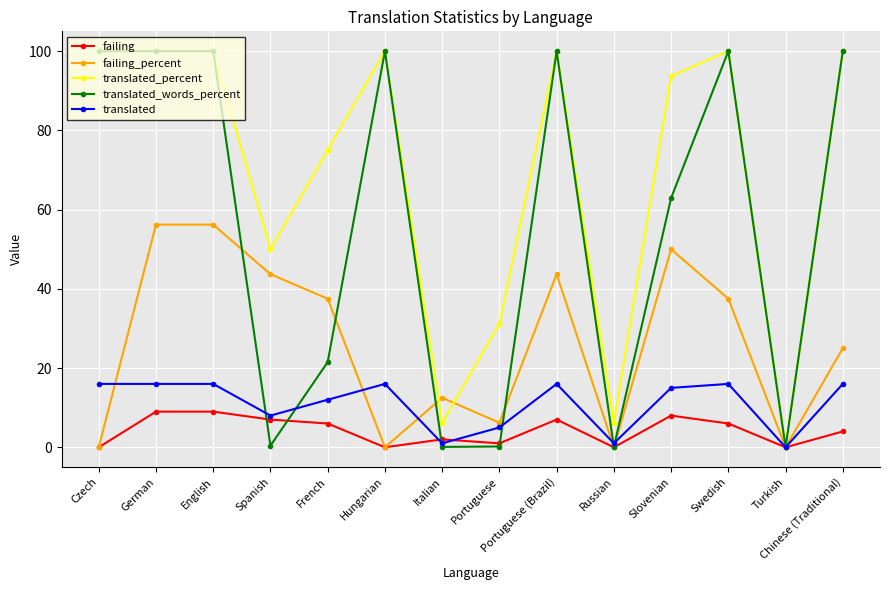

Rank the series at French from highest to lowest value.

translated_percent, failing_percent, translated_words_percent, translated, failing